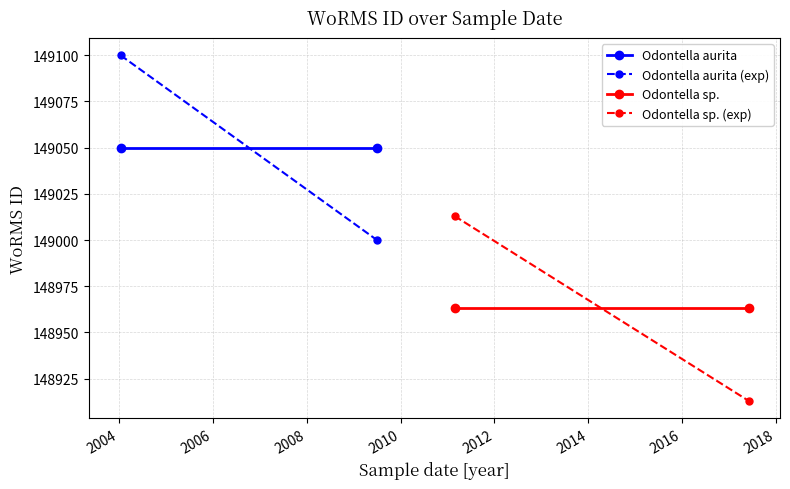

The Odontella aurita series shows 201311 at 2002. True or false?

False